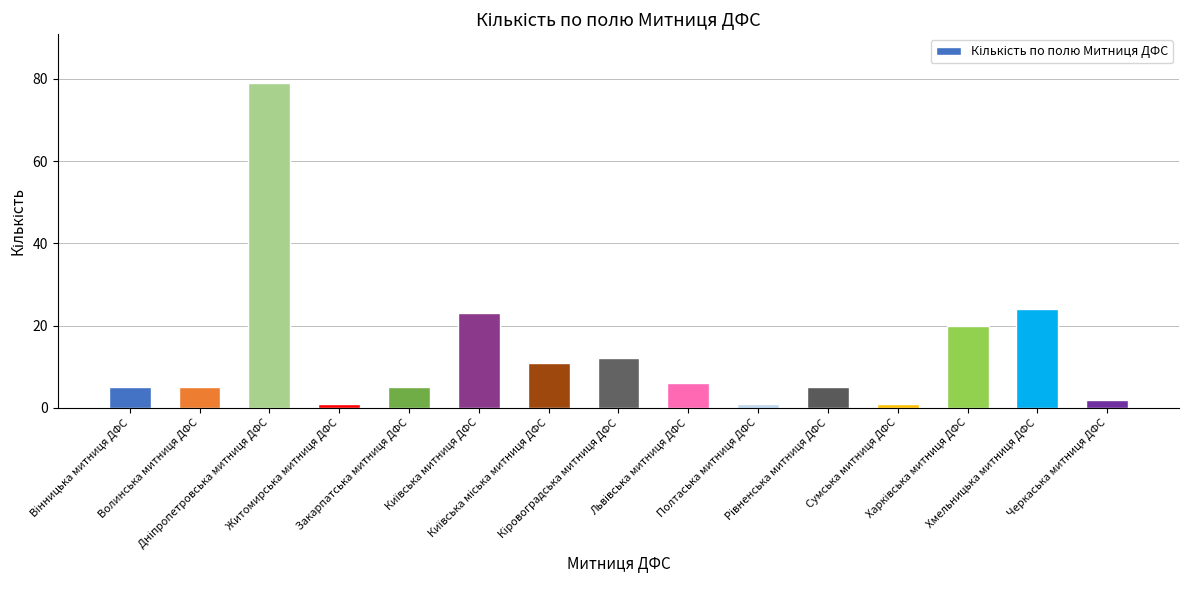

What is the maximum value shown in the chart?

79